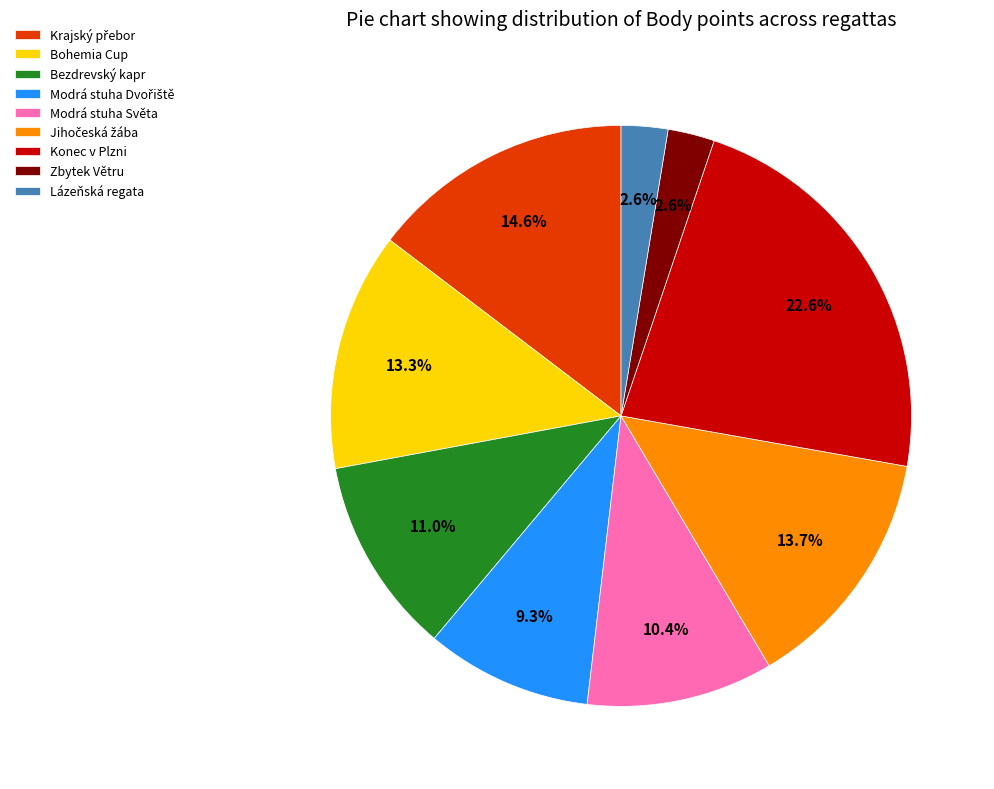

Does Modrá stuha Světa account for over 50% of the chart?

No